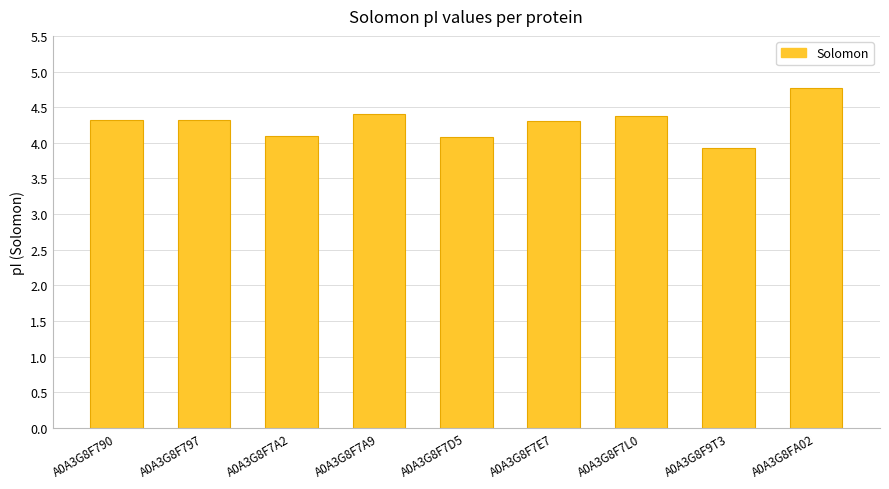

What is the minimum value shown in the chart?

3.9